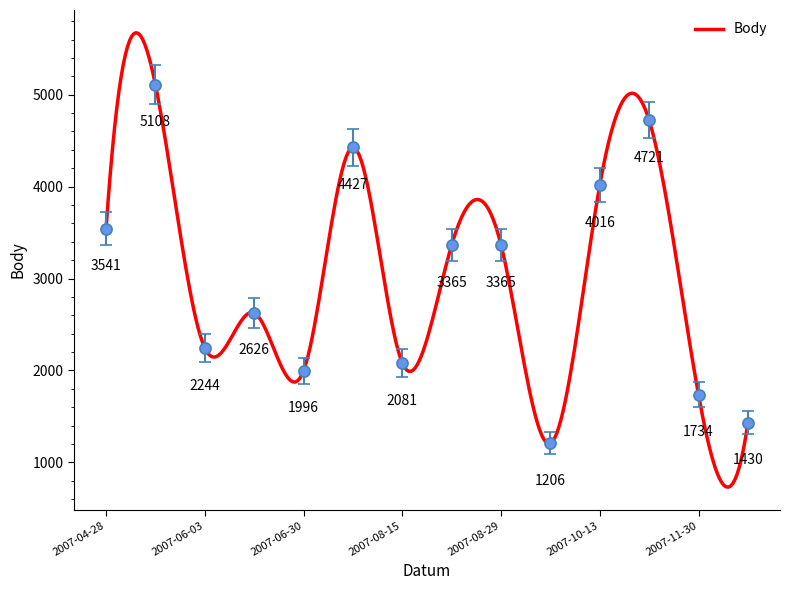

Rank the categories by value from lowest to highest.

2007-09-08, 2007-12-15, 2007-11-30, 2007-06-30, 2007-08-15, 2007-06-03, 2007-06-16, 2007-08-29, 2007-08-29, 2007-04-28, 2007-10-13, 2007-07-05, 2007-11-03, 2007-05-04